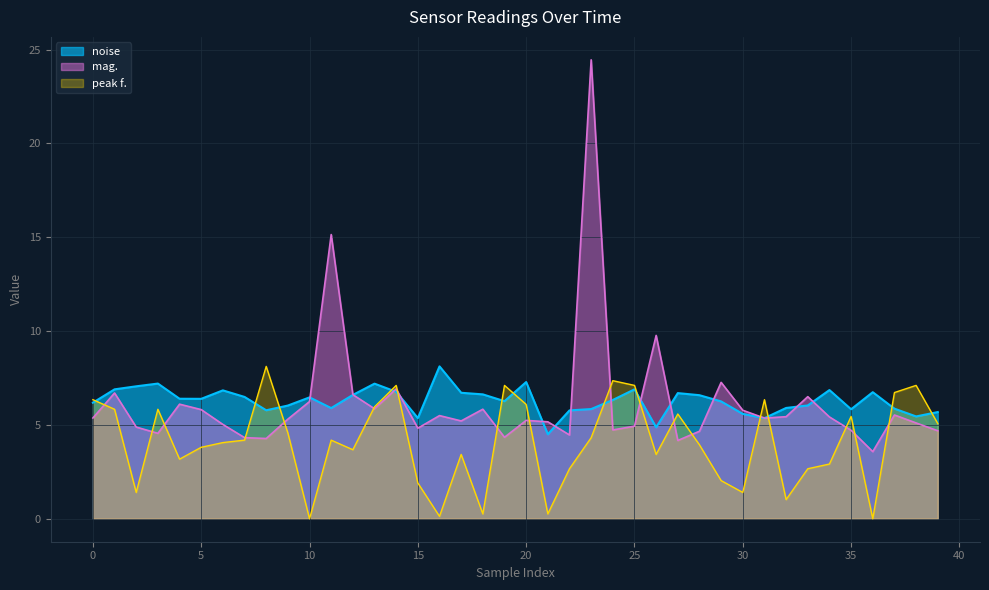

How many lines are shown in the chart?

3